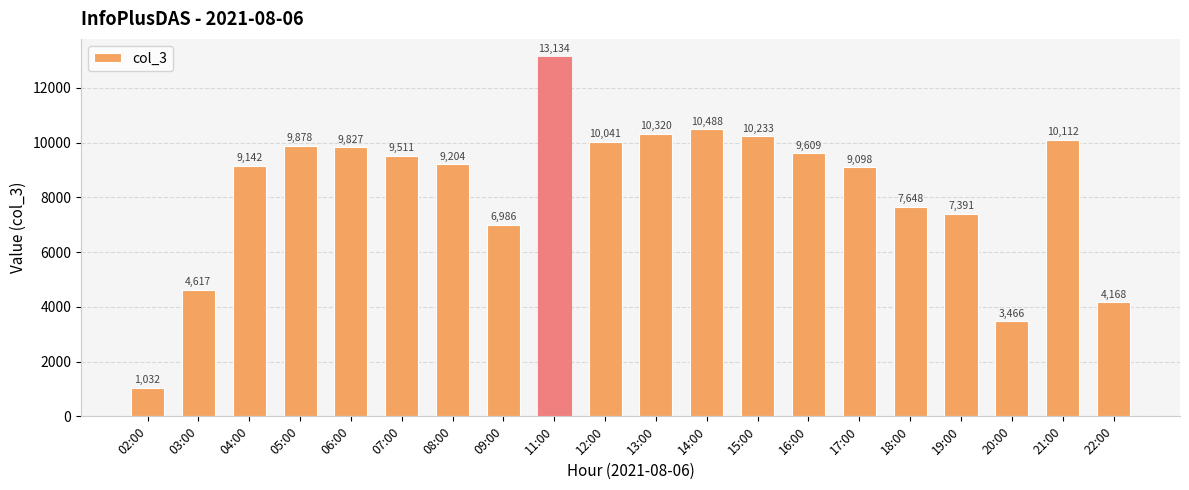

Rank the categories by value from highest to lowest.

11:00, 14:00, 13:00, 15:00, 21:00, 12:00, 05:00, 06:00, 16:00, 07:00, 08:00, 04:00, 17:00, 18:00, 19:00, 09:00, 03:00, 22:00, 20:00, 02:00